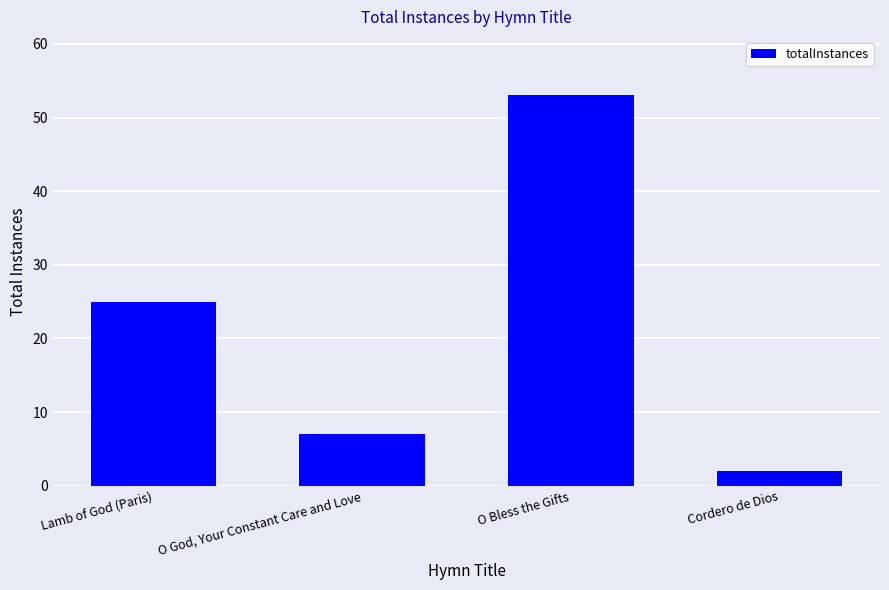

Are the bars horizontal?

No